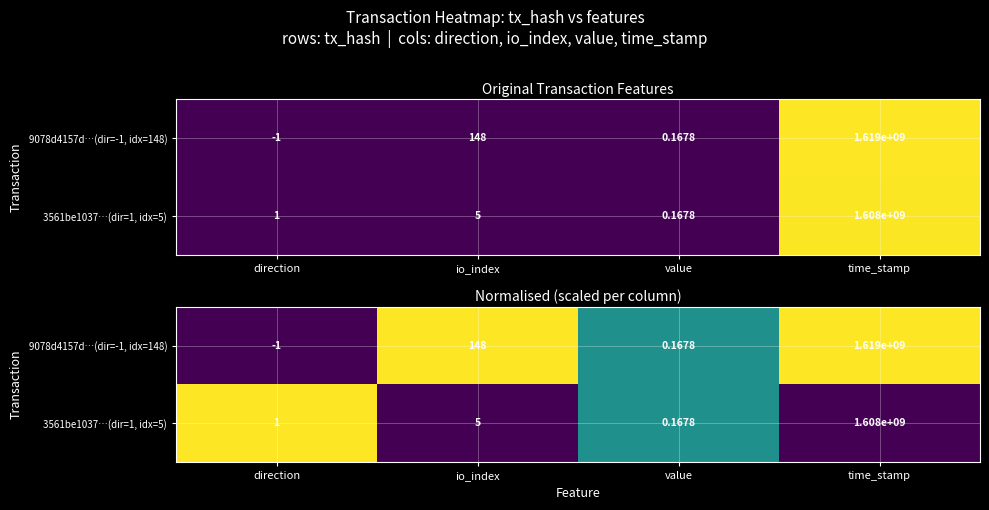

Rank the categories by 9078d4157d…(dir=-1, idx=148) value from highest to lowest.

io_index, time_stamp, value, direction